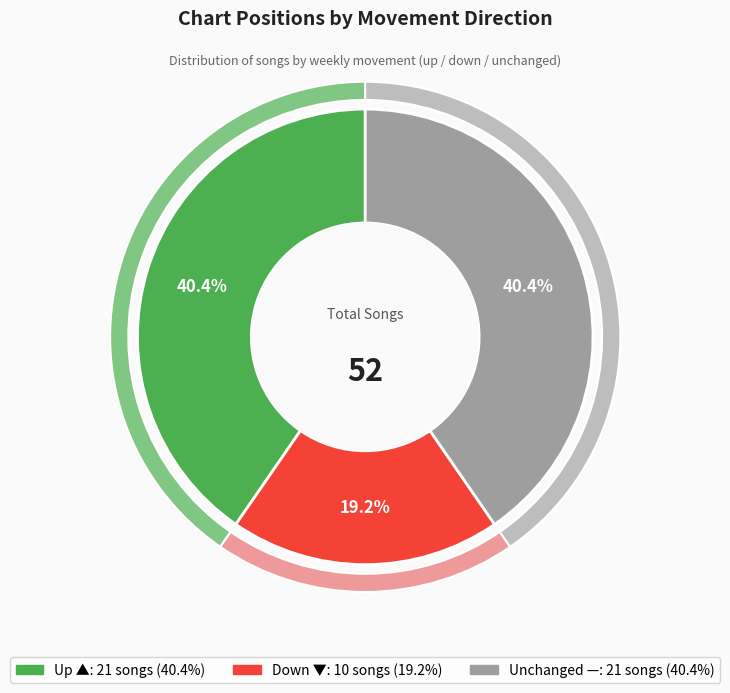

The down slice represents 19% of the pie. True or false?

True